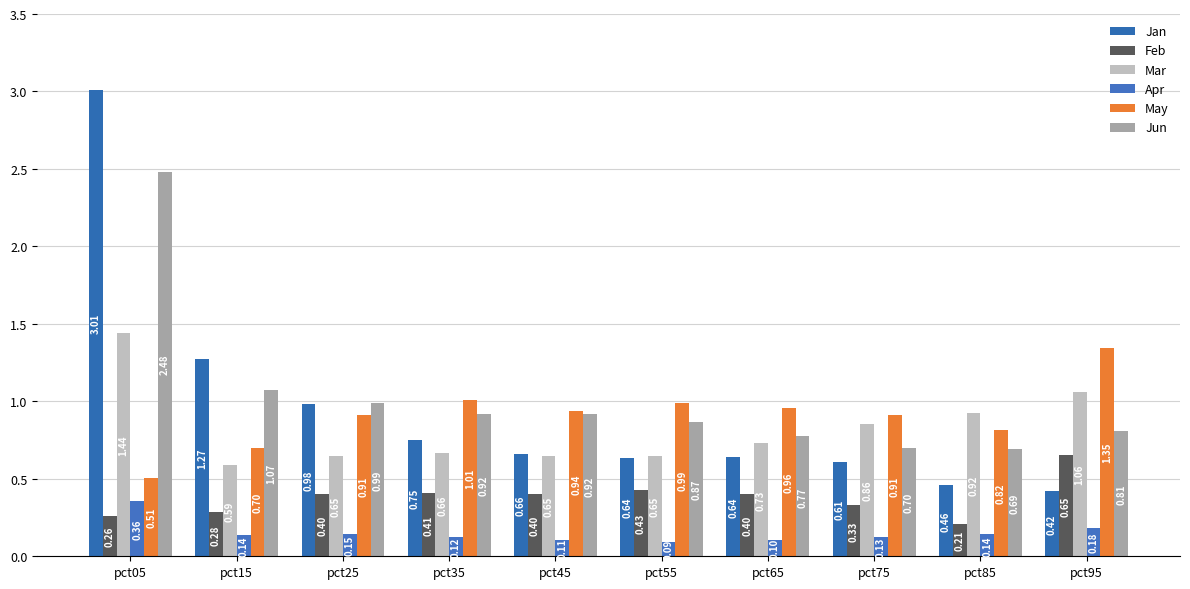

What is the sum of all May values?

9.1